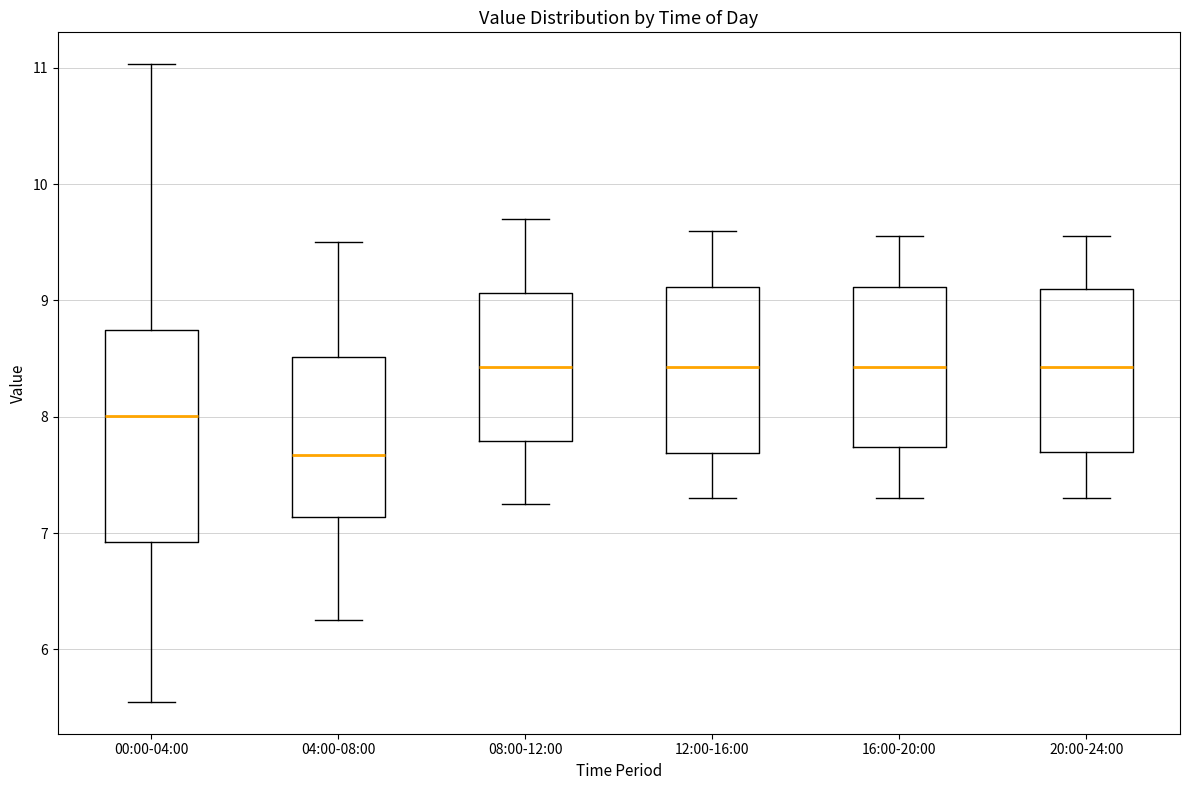

Reading left to right, transcribe this box plot: for each box, give where its median line is, the range the box spans, and where its two whiskers end, as read against the y-axis. The values are not printed on the chart, so give them approximately, as read against the axis.

00:00-04:00: median 8.0, box 6.9 to 8.7, whiskers 5.6 to 11.0
04:00-08:00: median 7.7, box 7.1 to 8.5, whiskers 6.3 to 9.5
08:00-12:00: median 8.4, box 7.8 to 9.1, whiskers 7.3 to 9.7
12:00-16:00: median 8.4, box 7.7 to 9.1, whiskers 7.3 to 9.6
16:00-20:00: median 8.4, box 7.7 to 9.1, whiskers 7.3 to 9.6
20:00-24:00: median 8.4, box 7.7 to 9.1, whiskers 7.3 to 9.6